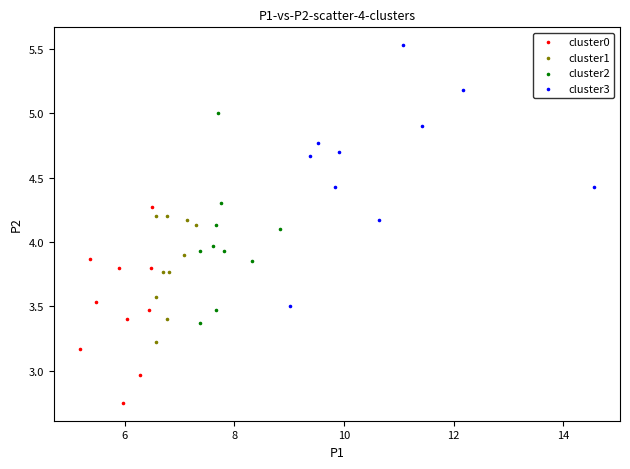

Which series reaches the minimum Y coordinate?

cluster0